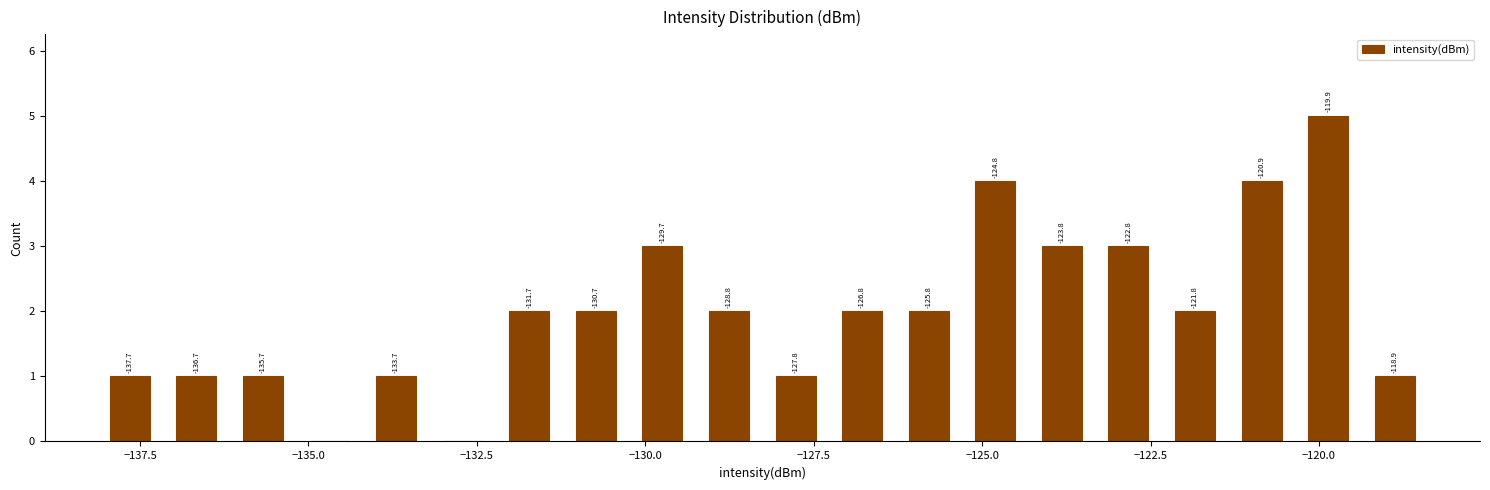

Around what value on the x-axis is the tallest bar? Give the approximate position of its centre, as read against the axis.

-120.0